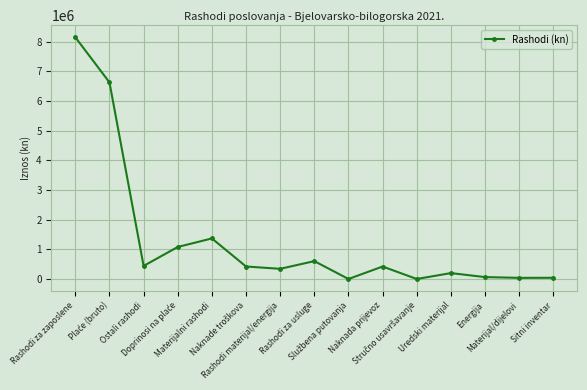

What is the sum of all values?

19783344.5